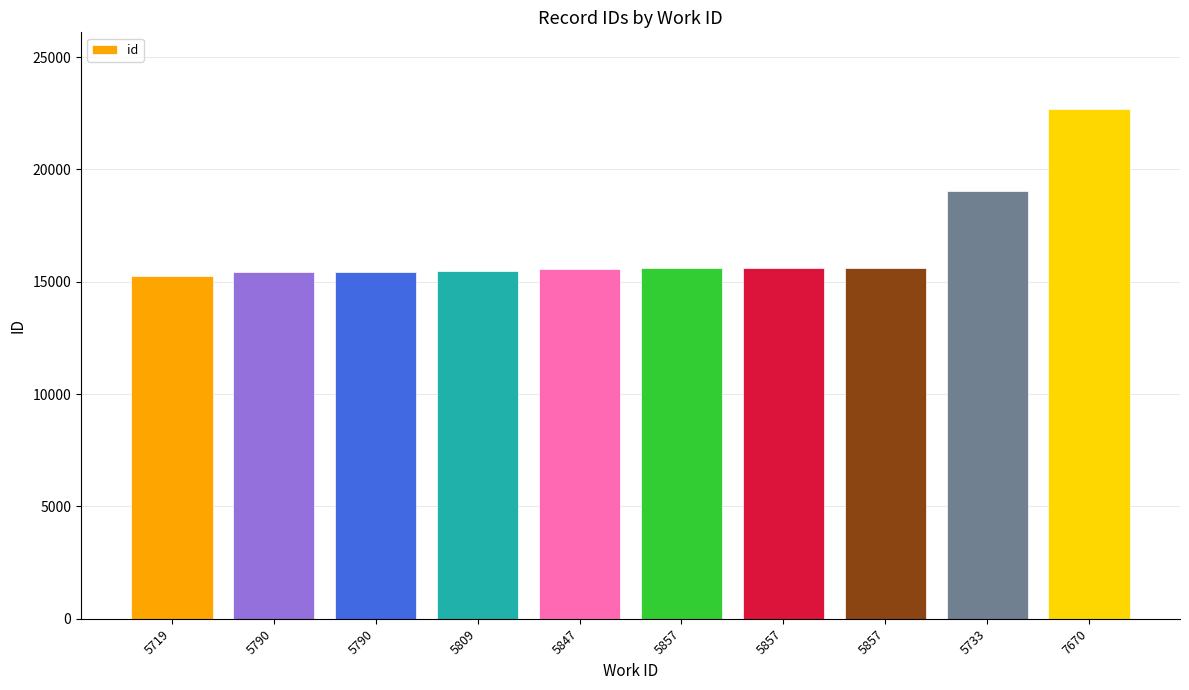

What value does the data have at 5790, to the nearest 100?

15400